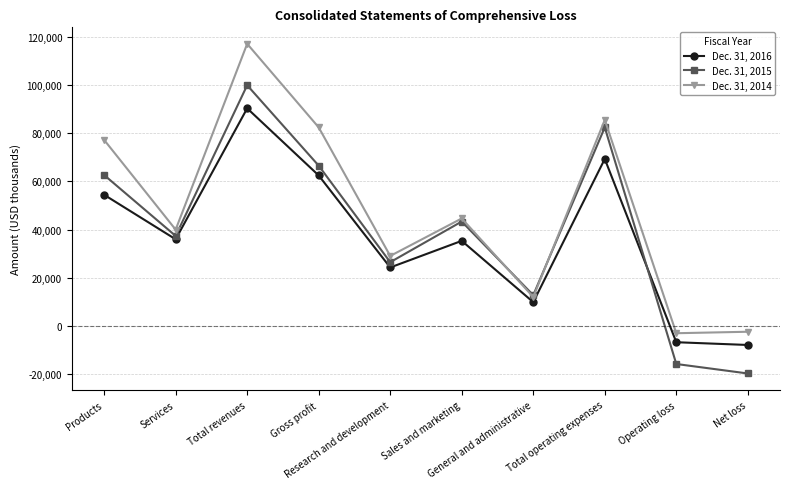

What is the average value of the Dec. 31, 2014 series?

48232